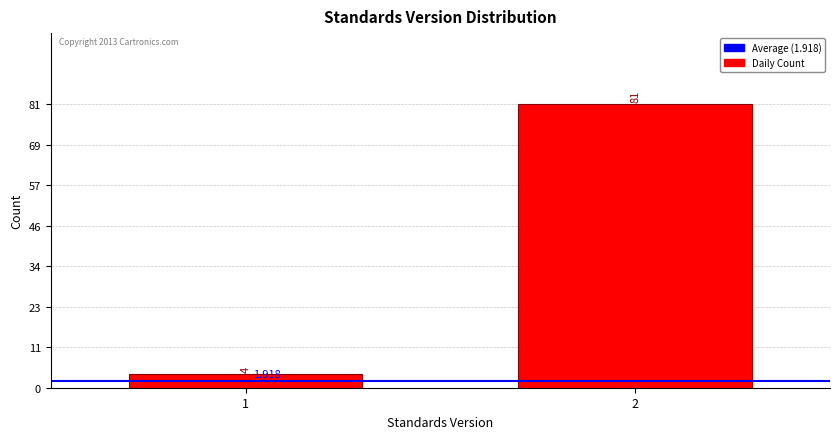

How many bars are there in total?

2